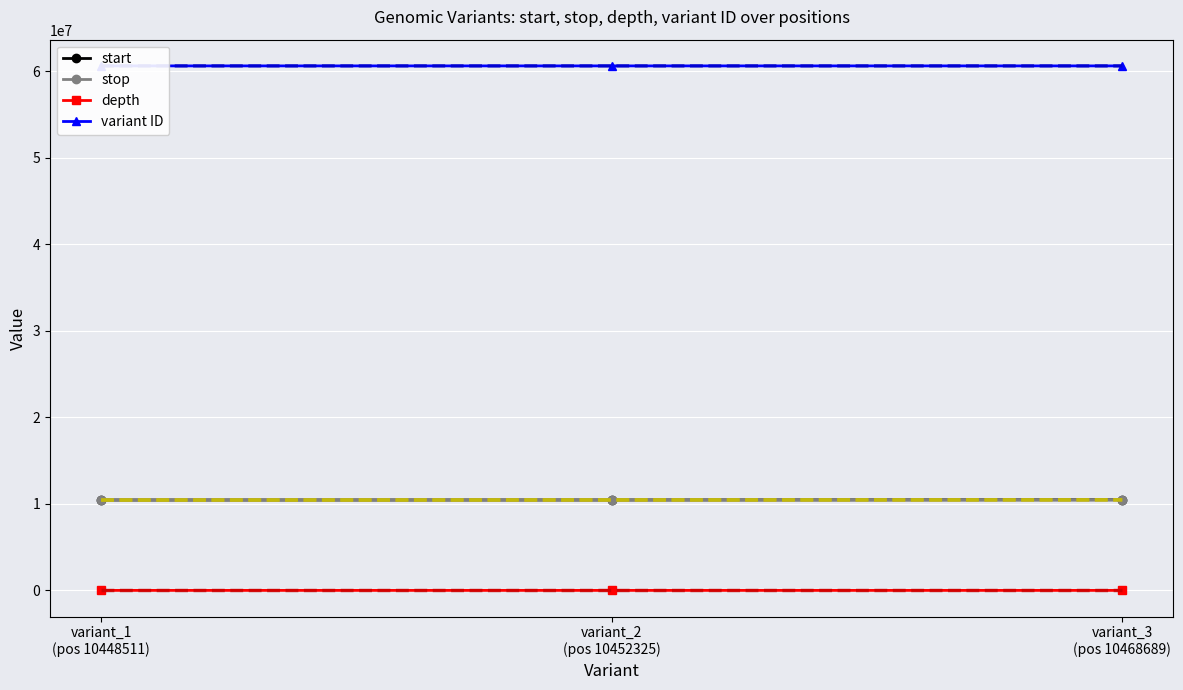

At which label is variant ID closest to 60626409?

variant_2
(pos 10452325)